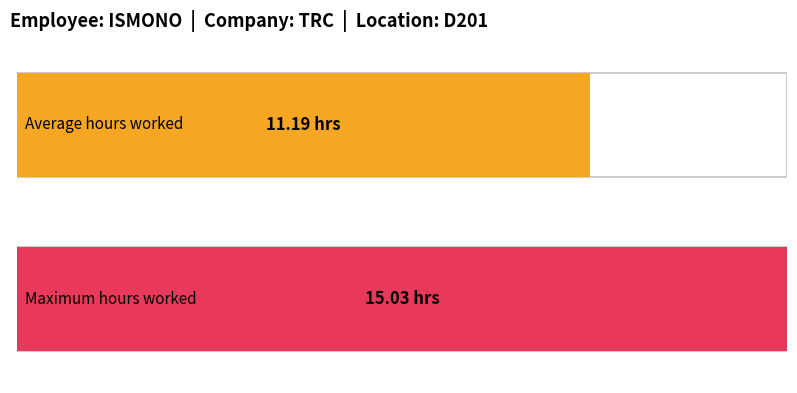

Are the bars grouped side by side (vs. stacked)?

No